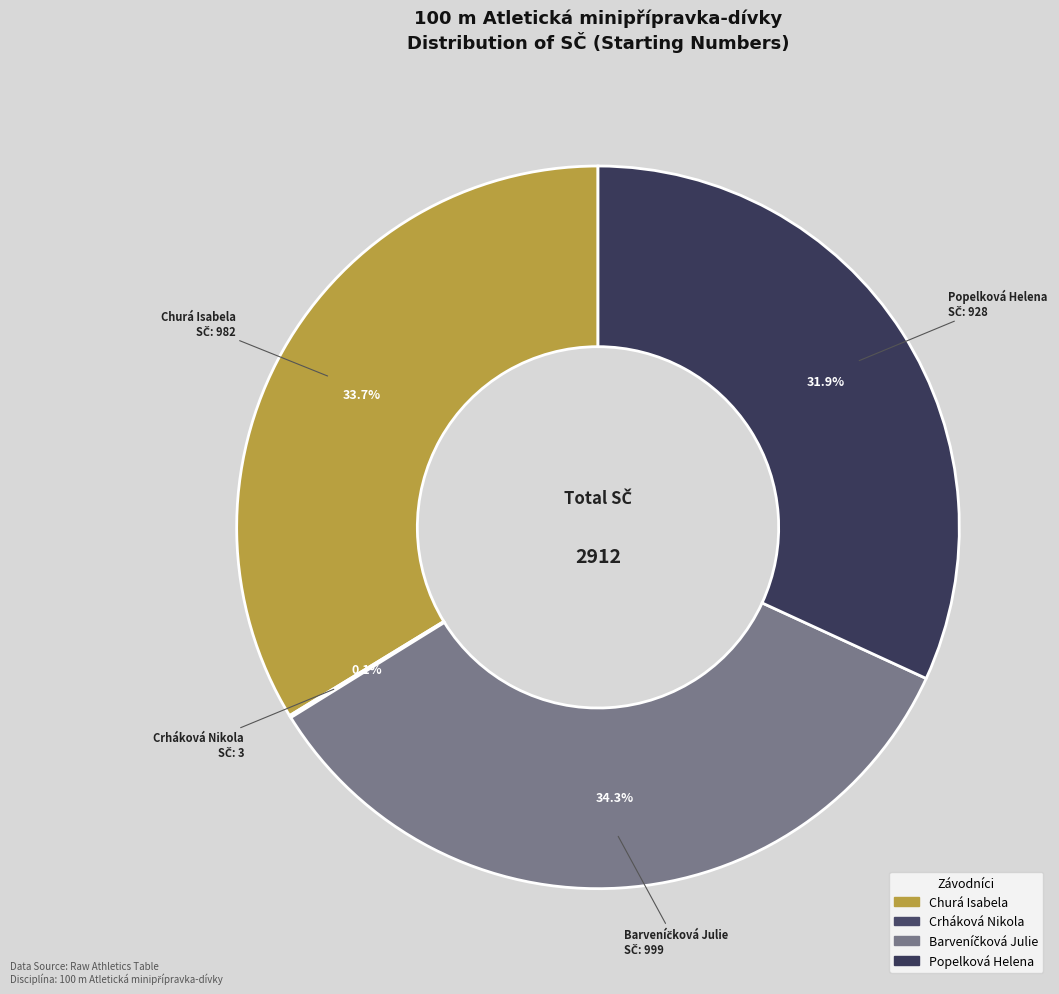

What percentage is NOT represented by Churá Isabela?

66.3%